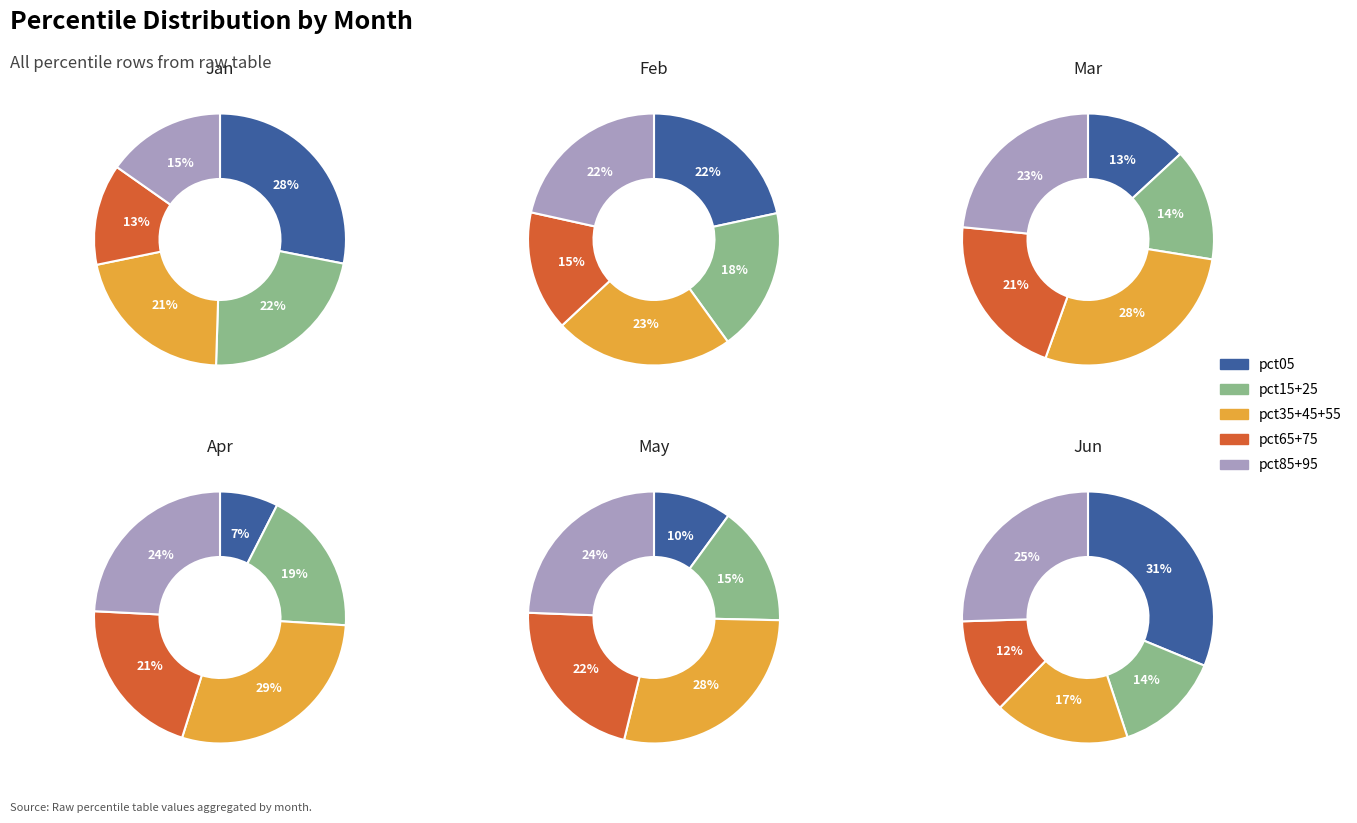

Which has a higher value, pct75 or pct95?

pct95